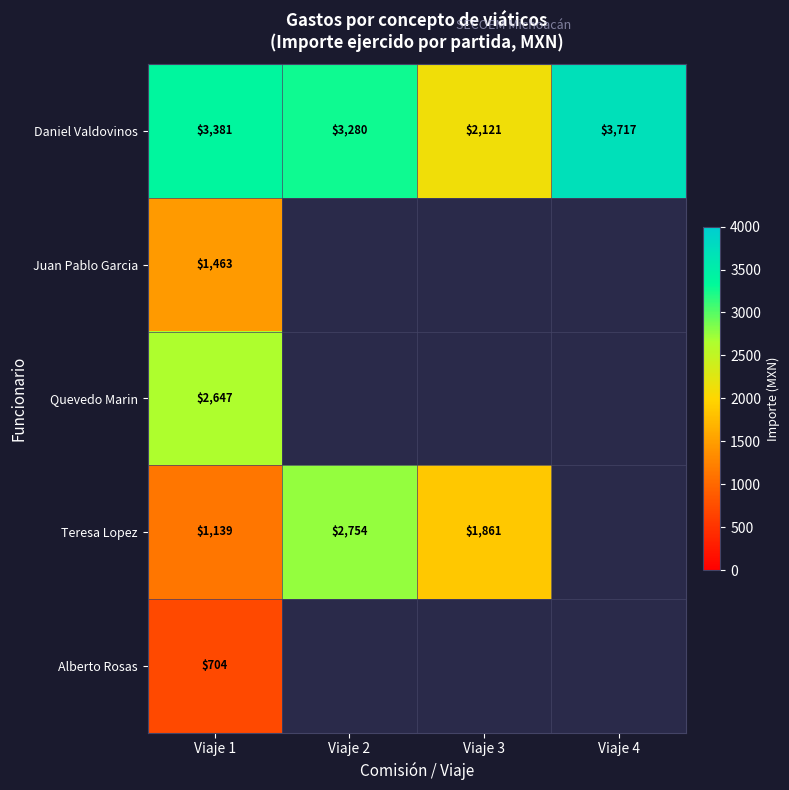

Which series has the largest total across all categories?

Daniel Valdovinos